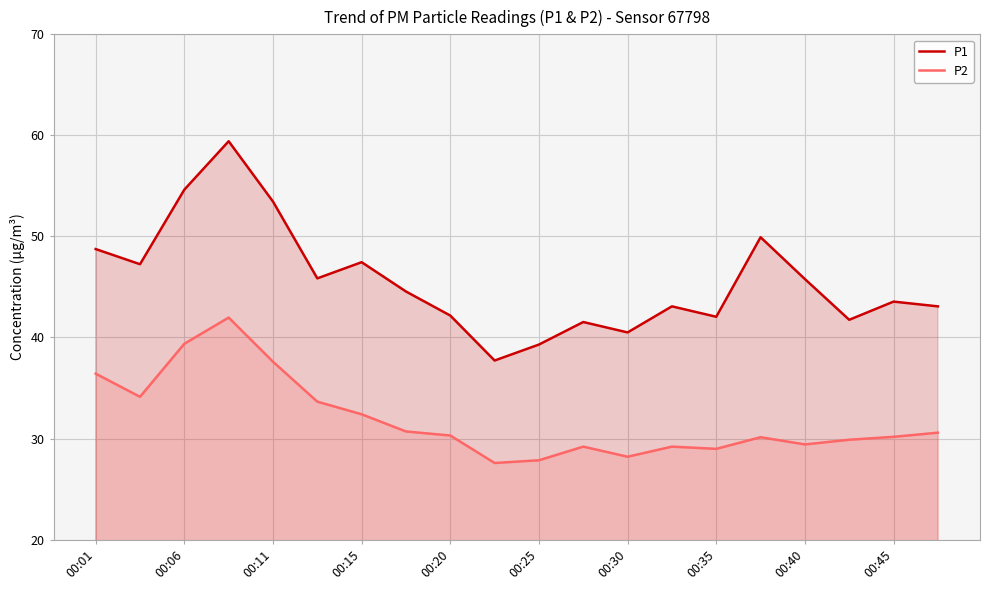

True or false: P2 and P1 cross at least once.

False